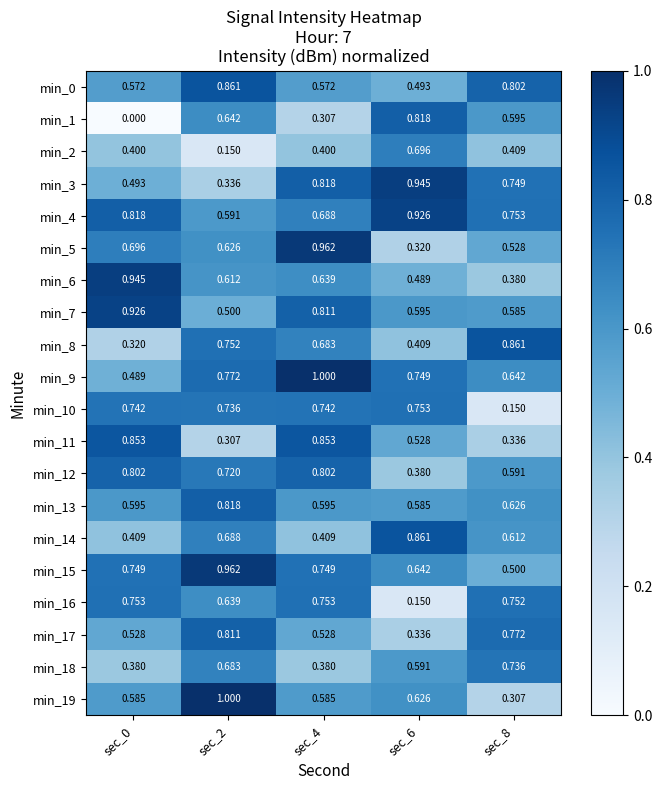

Is the value of min_0 at sec_0 greater than the value of min_19 at sec_8?

Yes